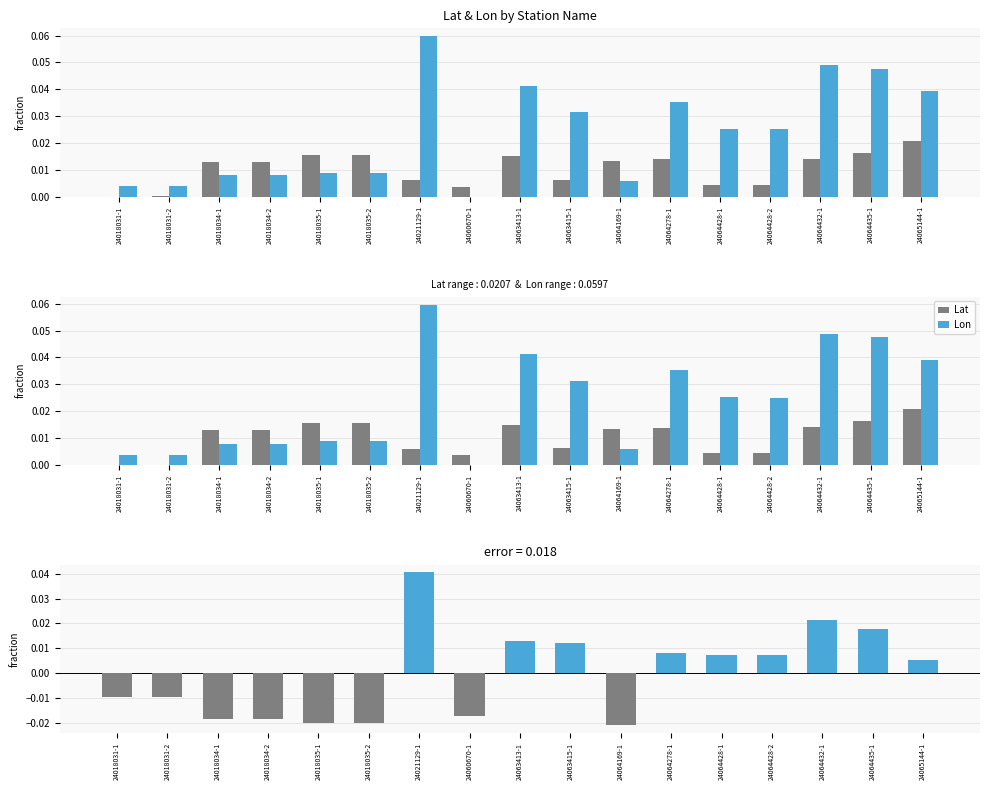

Which series has the largest total across all categories?

Lon